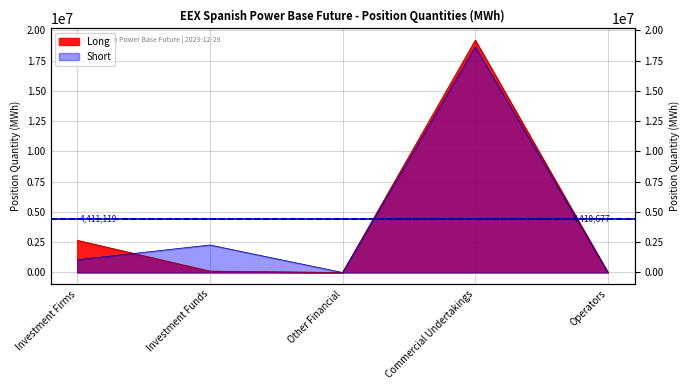

What is the total value across all series at Commercial Undertakings?

37817694